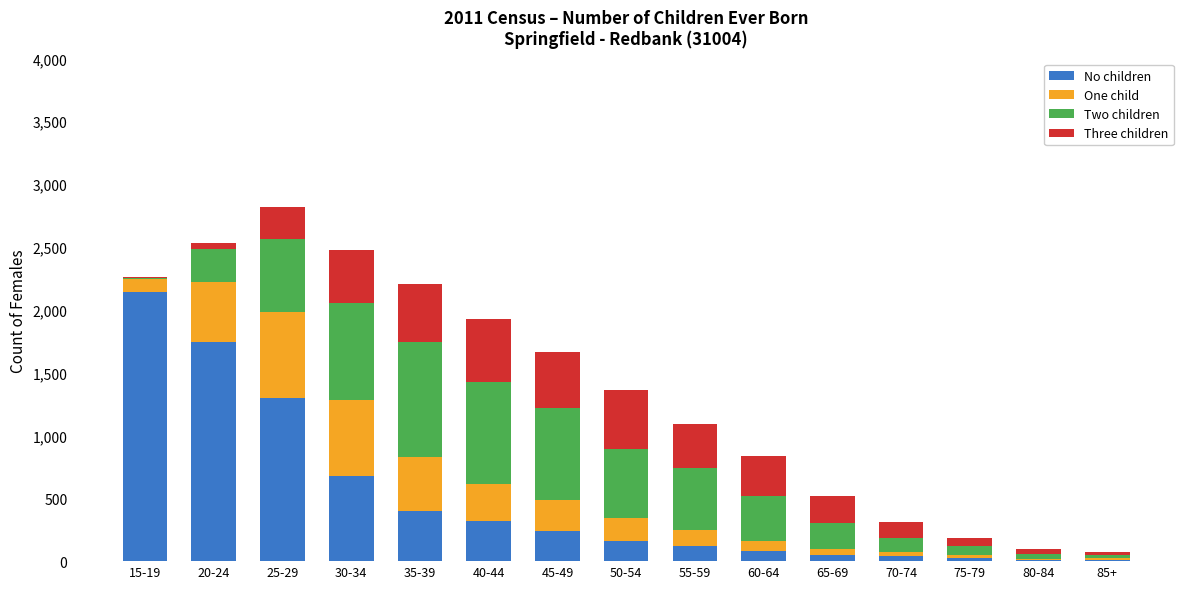

What is the maximum value for No children?

2139